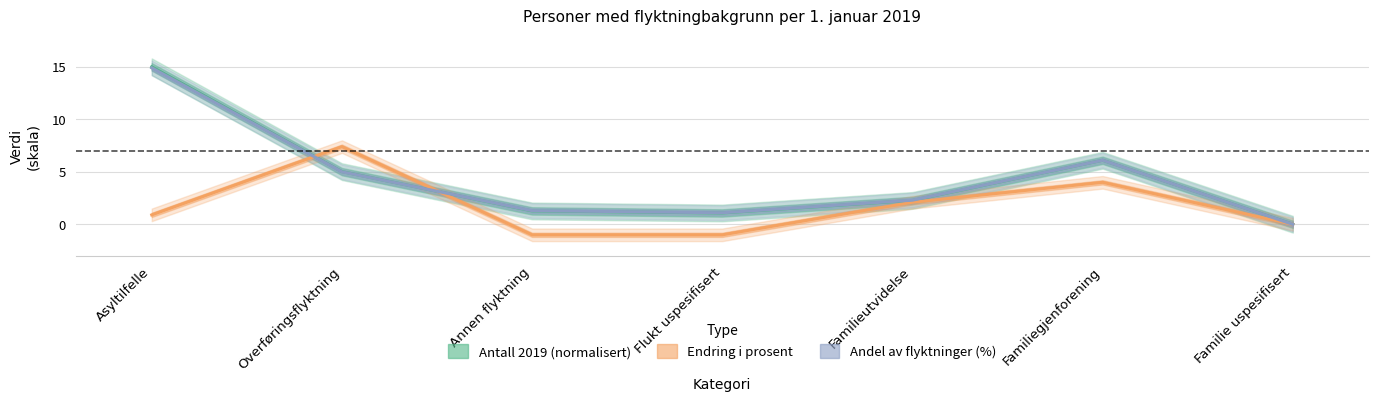

Is the value of Endring i prosent at Familiegjenforening greater than the value of Antall 2019 (normalisert) at Familieutvidelse?

Yes